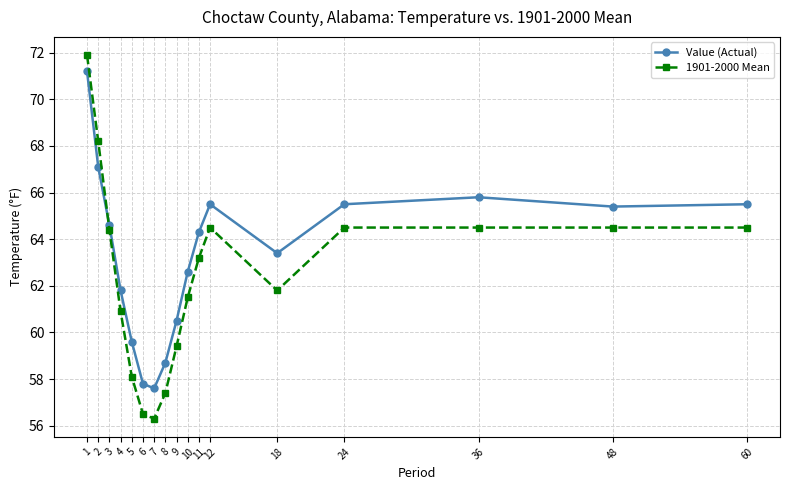

What is the difference between the maximum and minimum values in the Value (Actual) series?

13.6